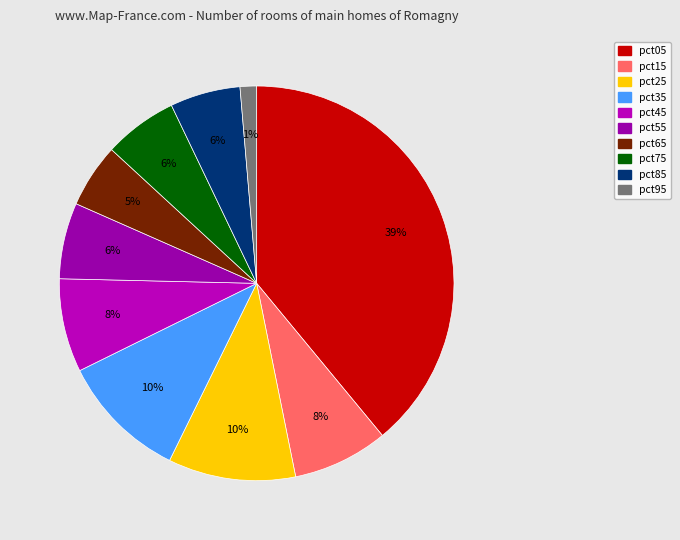

How many slices are in this pie chart?

10